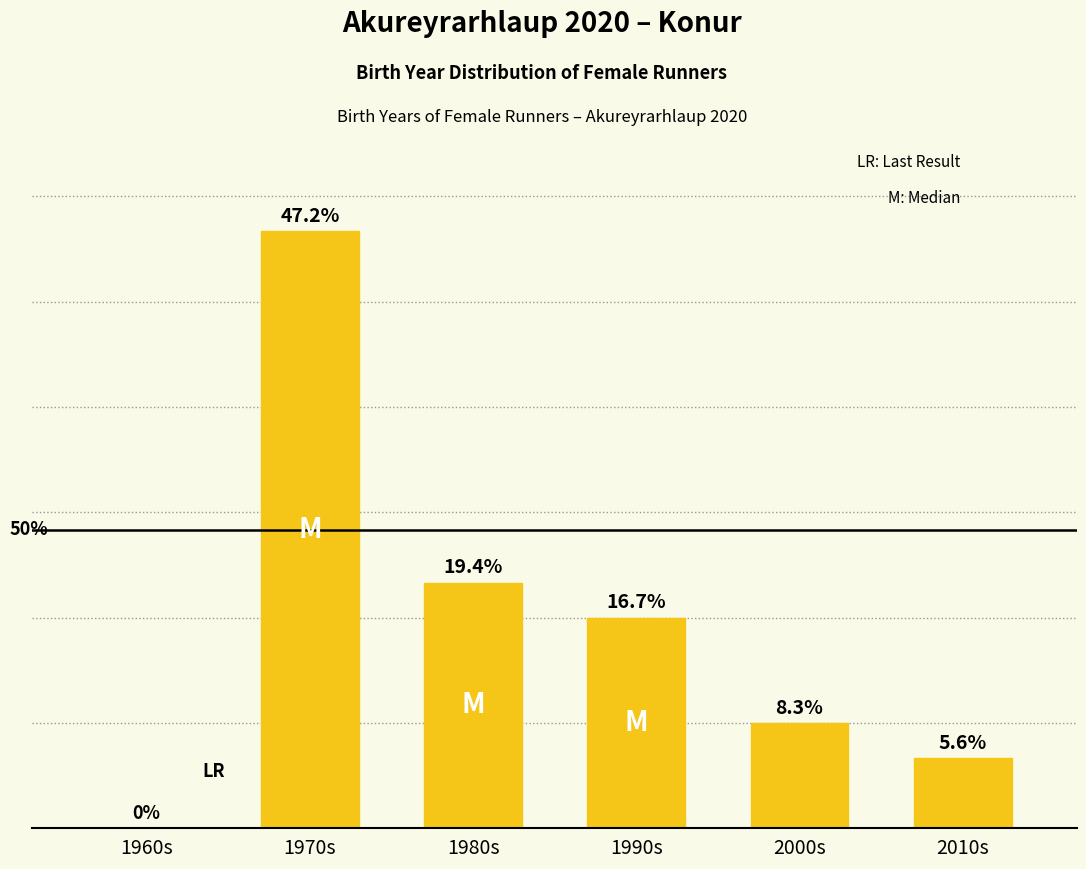

Which has a higher value, 2010s or 1970s?

1970s